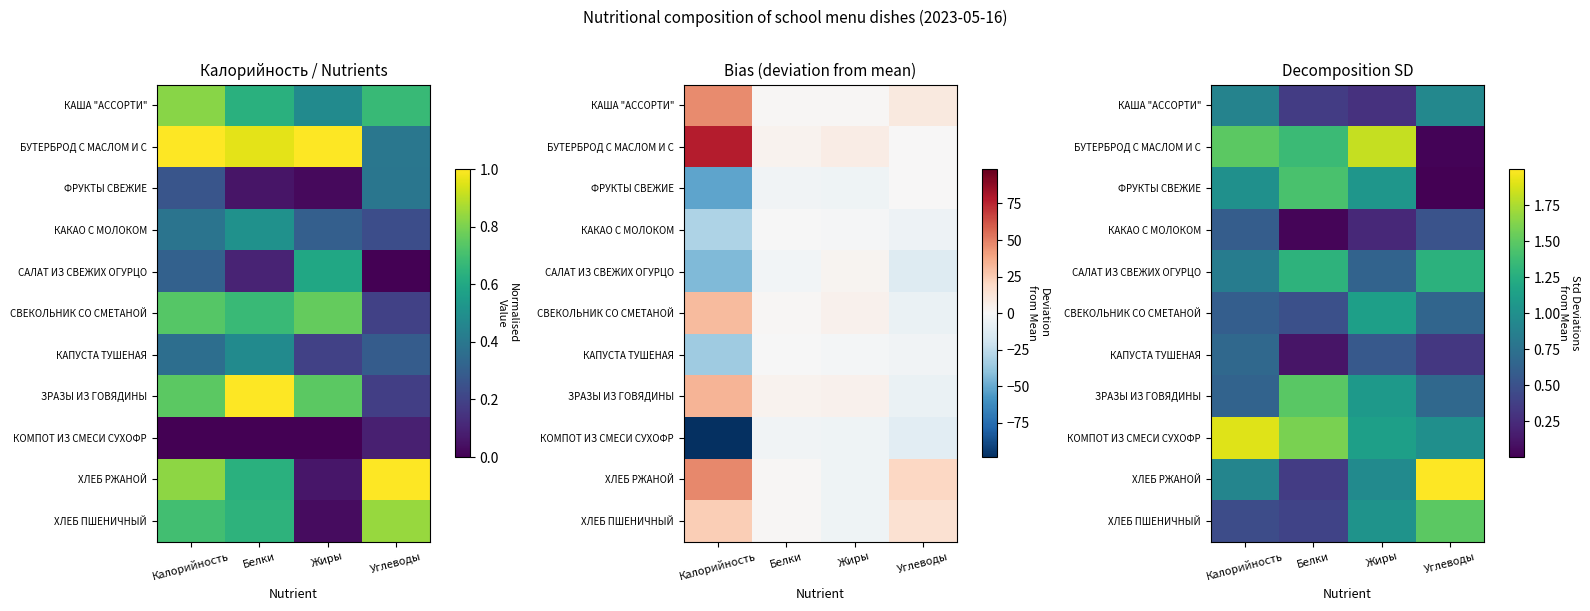

What is the difference between the second highest and second lowest values in the КОМПОТ ИЗ СМЕСИ СУХОФР series?

0.5